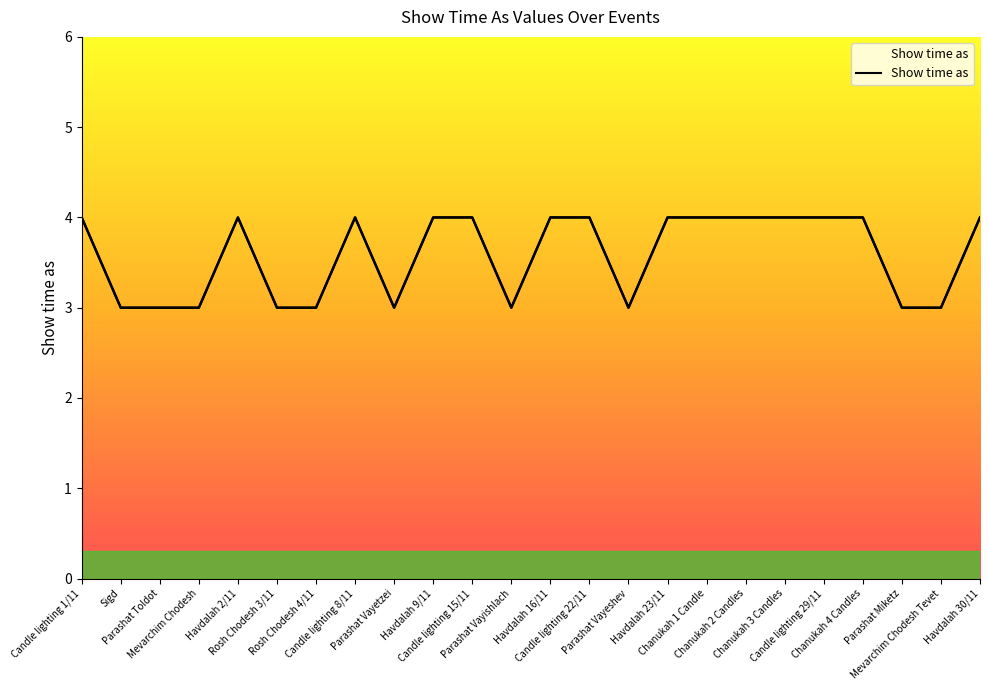

What is the sum of the values at Parashat Toldot and Rosh Chodesh 3/11?

6